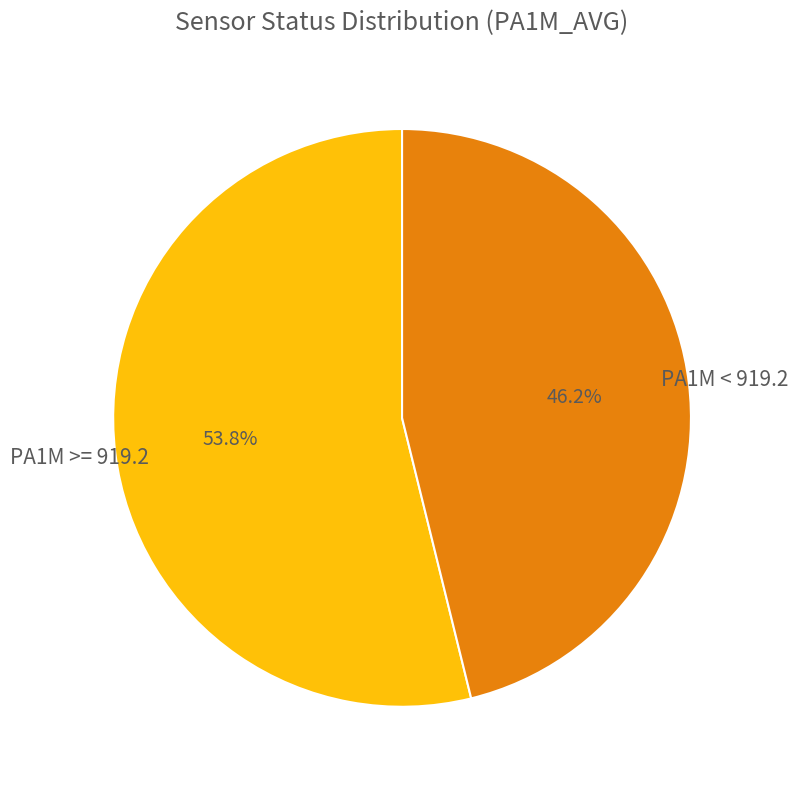

Is there any slice that represents more than half of the pie?

Yes